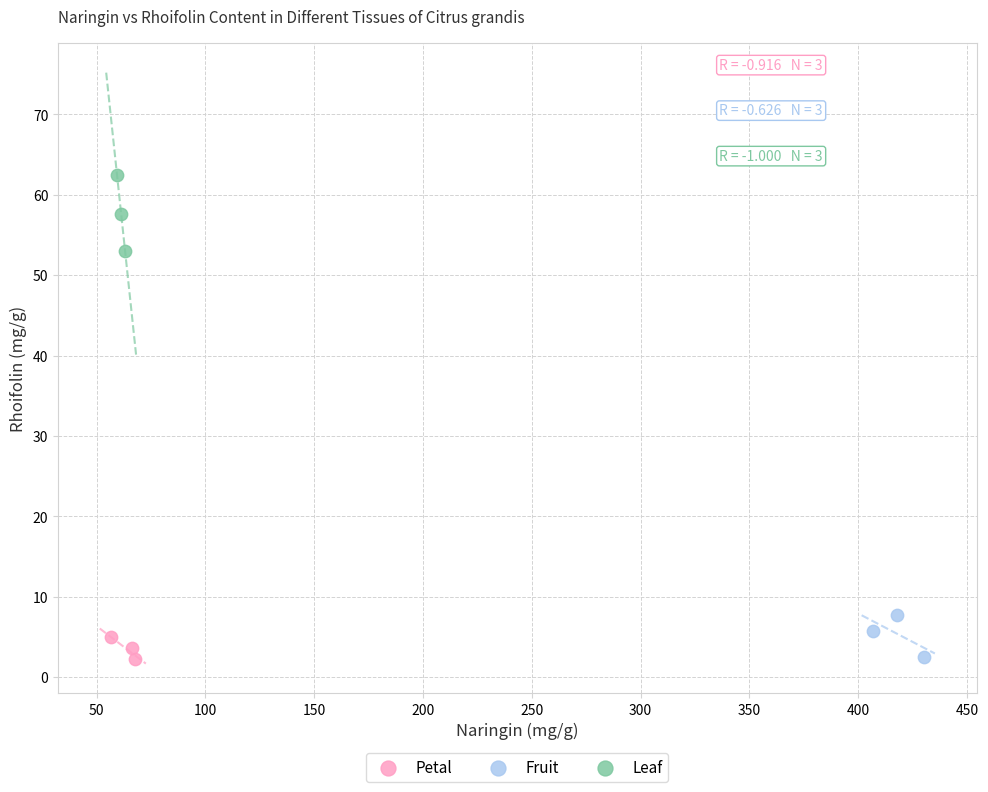

Which series has the widest spread of Y values?

Leaf